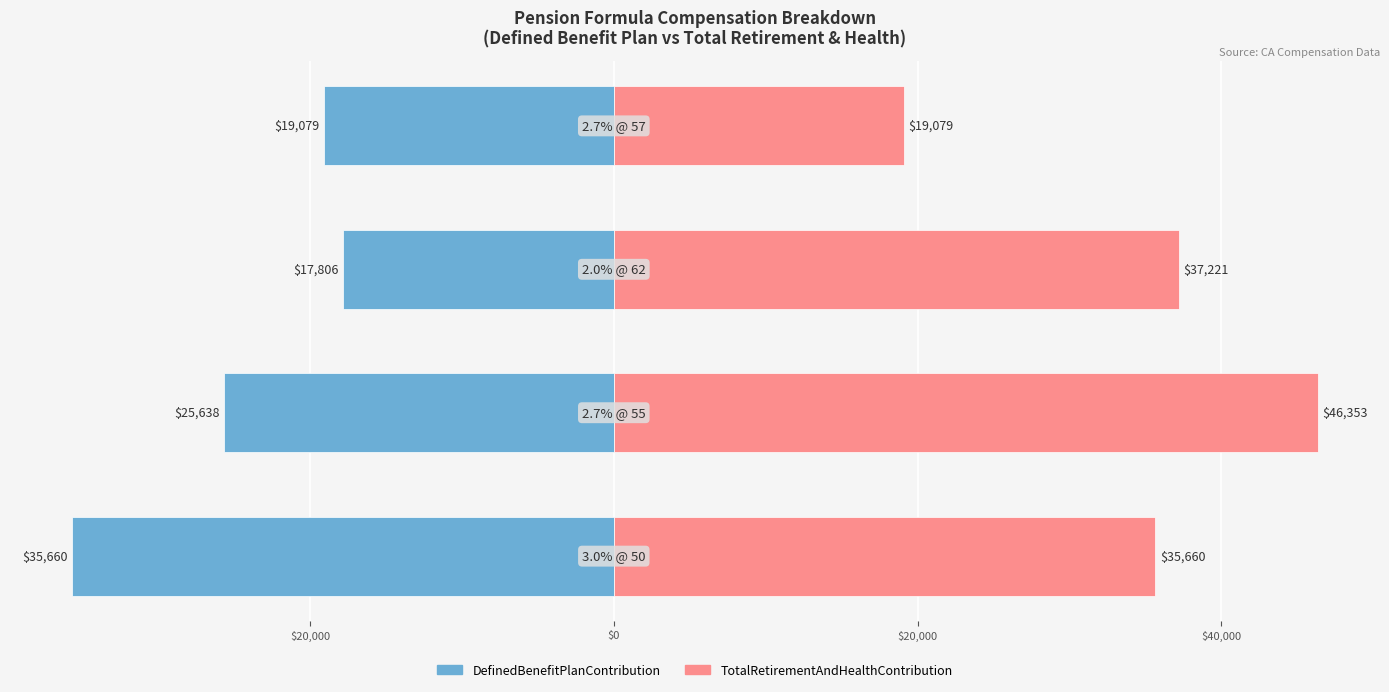

Reading left to right, transcribe all the data shown in this chart.

DefinedBenefitPlanContribution: $40,000=-35660	$20,000=-25638	$0=-17806	$20,000=-19079
TotalRetirementAndHealthContribution: $40,000=35660	$20,000=46353	$0=37221	$20,000=19079